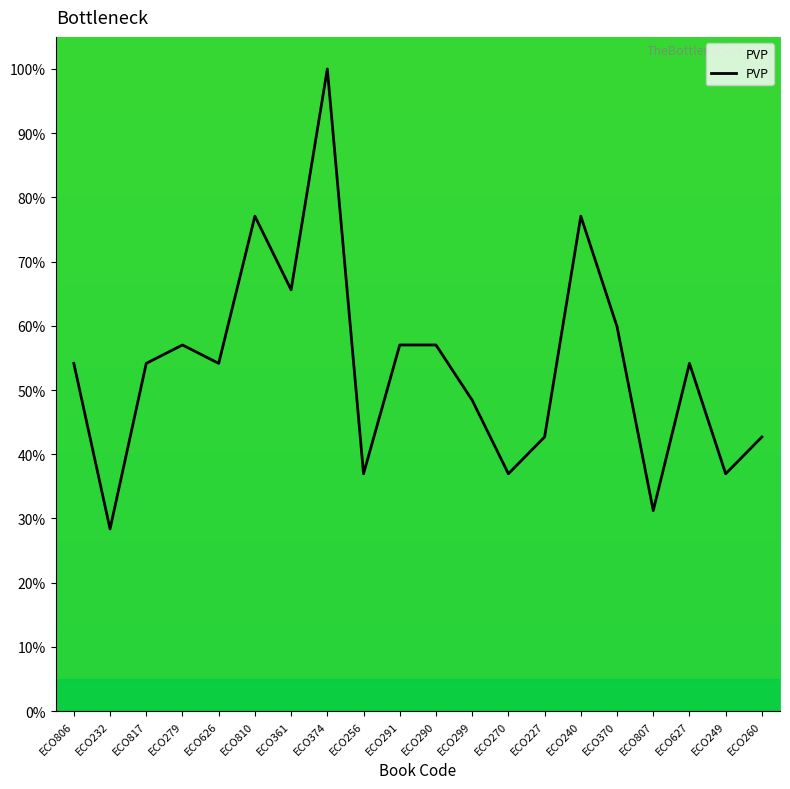

The chart shows a value of 21.7 at ECO806. True or false?

False